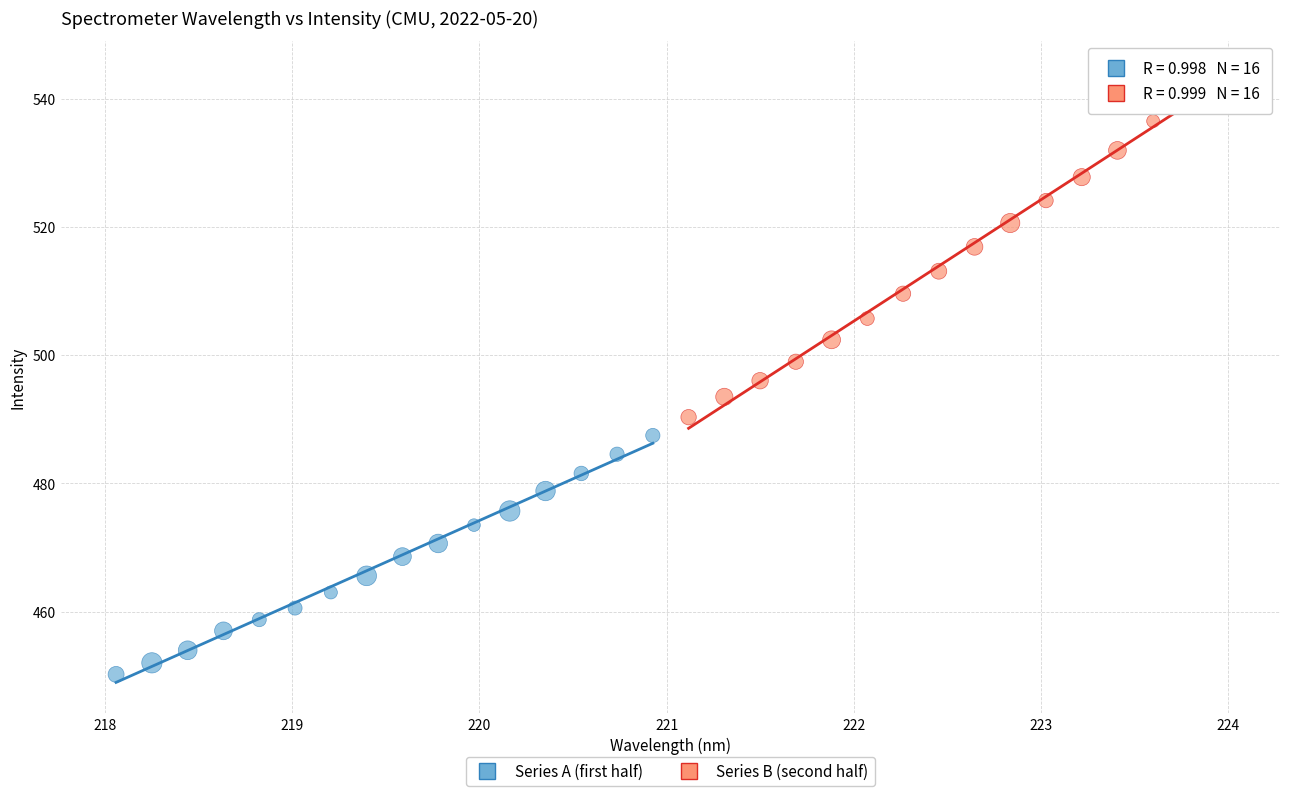

Which series contains the lowest Y value?

Series A (first half)